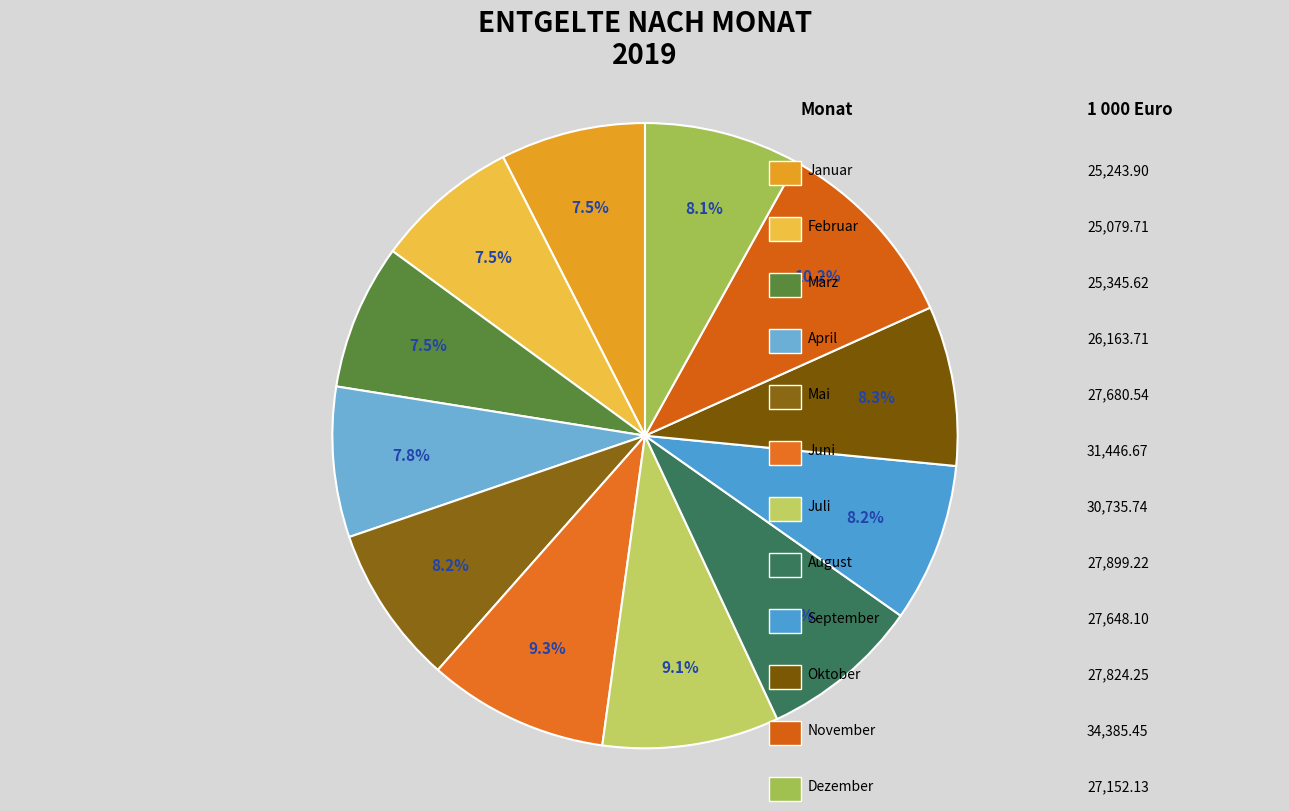

Rank the categories by value from highest to lowest.

November, Juni, Juli, August, Oktober, Mai, September, Dezember, April, März, Januar, Februar